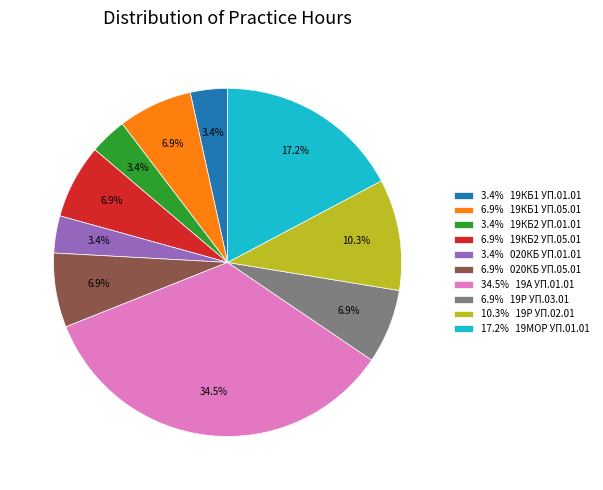

Combined, do 3.4% 19КБ1 УП.01.01 and 6.9% 19КБ2 УП.05.01 account for over 50%?

No